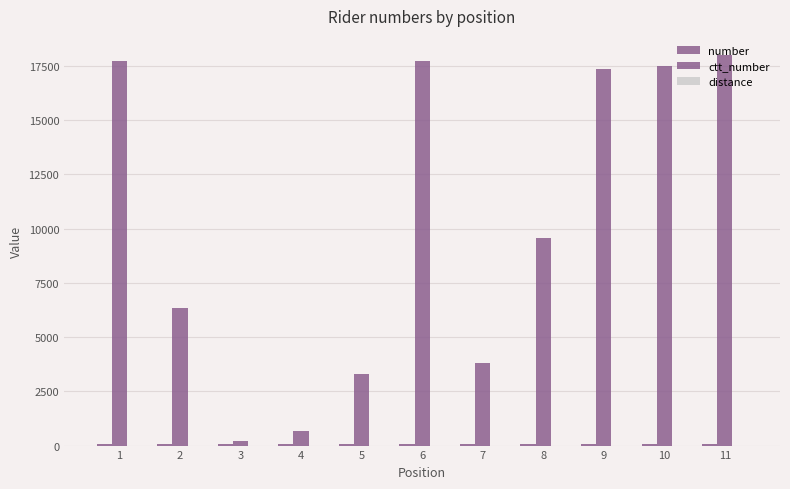

Reading left to right, what are all the values shown in this chart?

number: 1=82	2=70	3=78	4=84	5=76	6=74	7=75	8=72	9=67	10=66	11=63
ctt_number: 1=17708	2=6336	3=228	4=652	5=3313	6=17721	7=3798	8=9582	9=17357	10=17478	11=17988
distance: 1=0	2=0	3=0	4=0	5=0	6=0	7=0	8=0	9=0	10=0	11=0